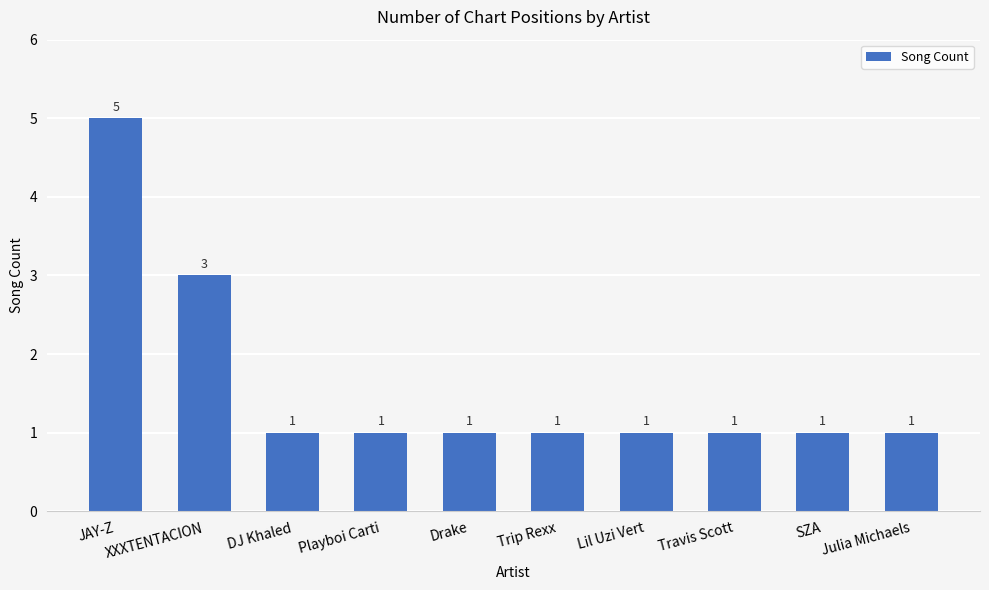

The value at Drake is 1. True or false?

True